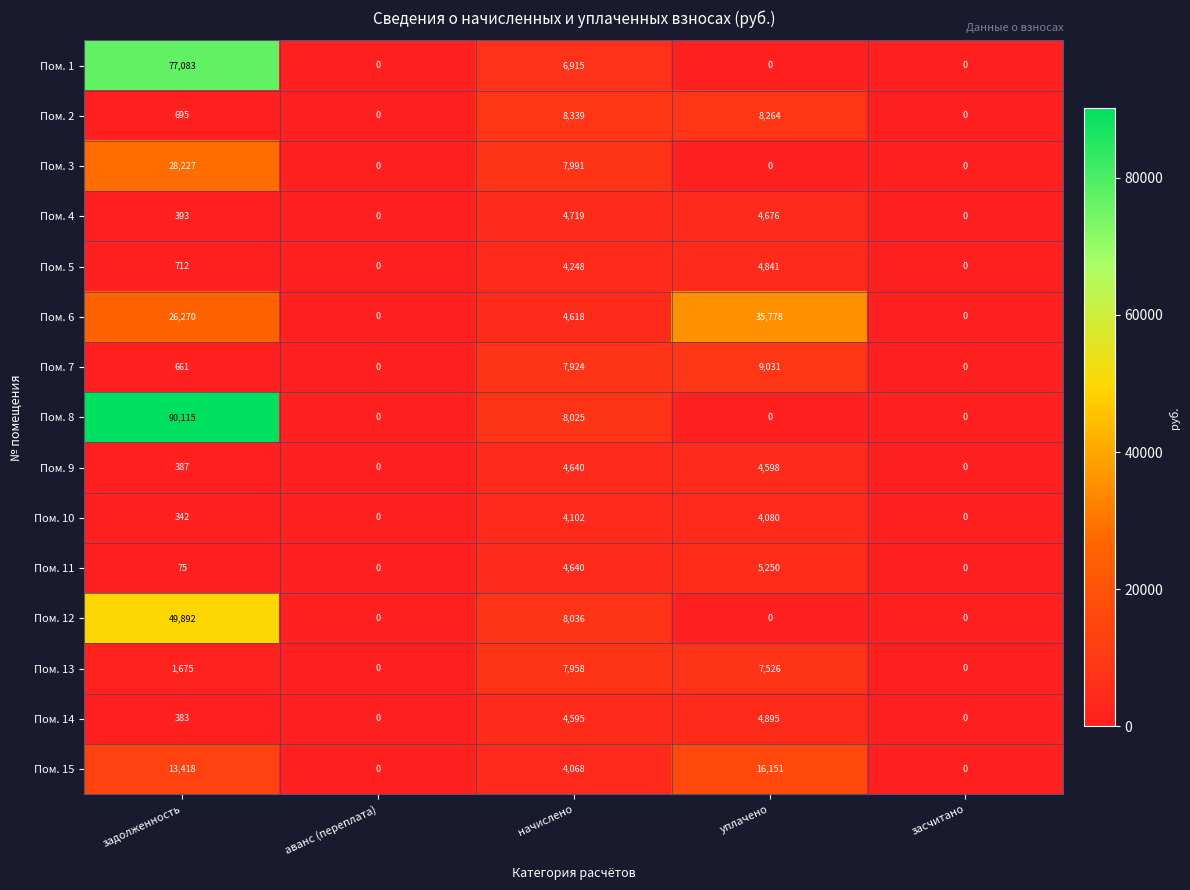

What is the difference between the highest and lowest values at начислено?

4271